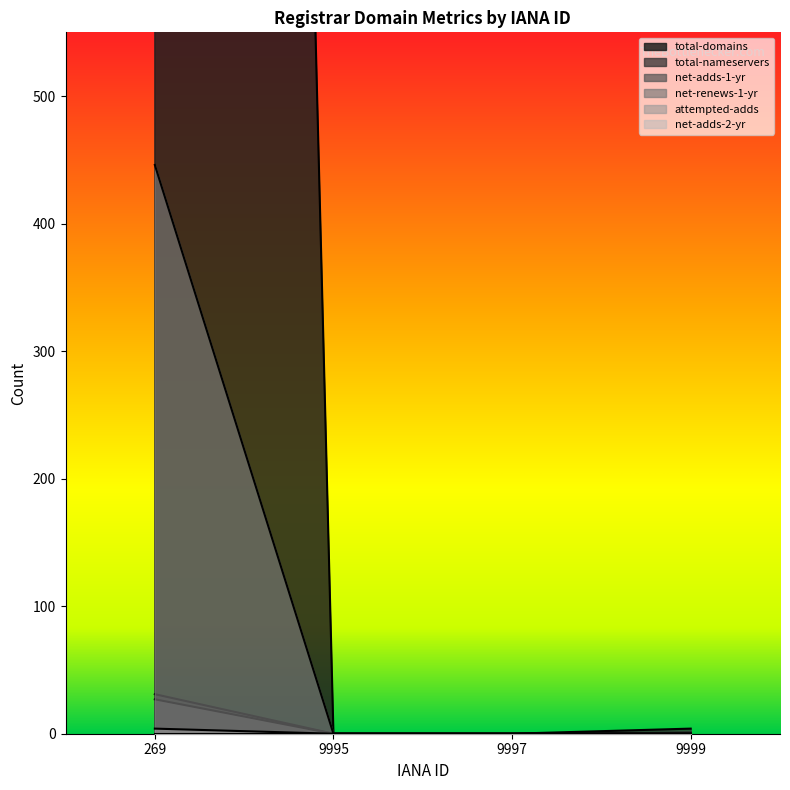

How many data points in net-adds-1-yr are above 0?

1